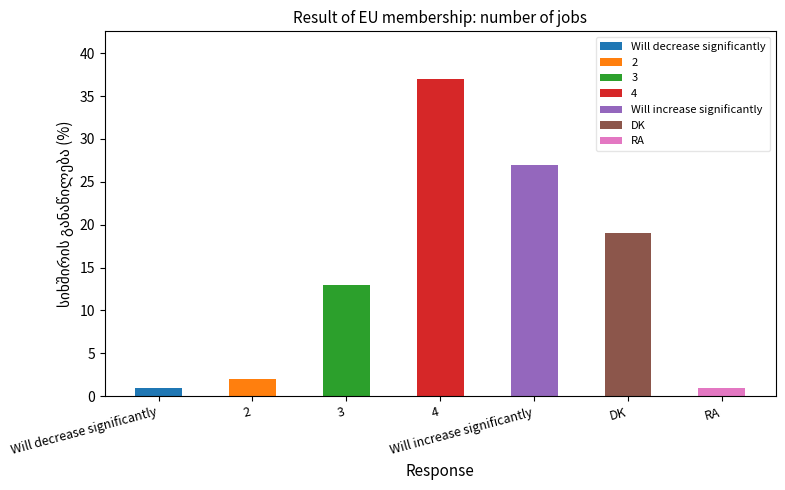

At which label is the value closest to 19?

DK